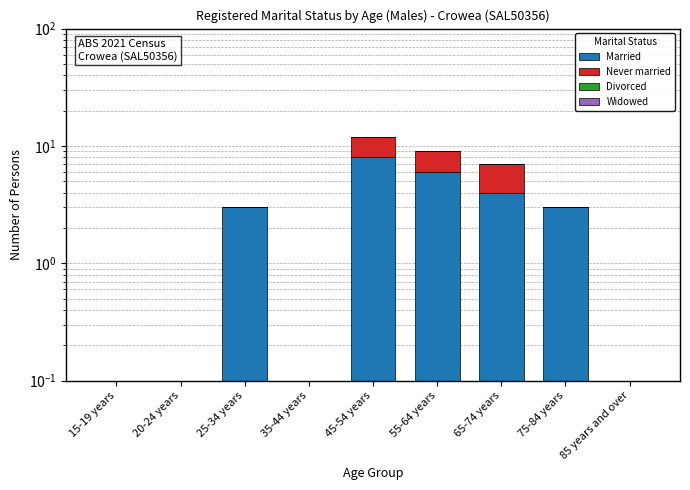

List the labels in order of Divorced value, largest first.

15-19 years, 20-24 years, 25-34 years, 35-44 years, 45-54 years, 55-64 years, 65-74 years, 75-84 years, 85 years and over